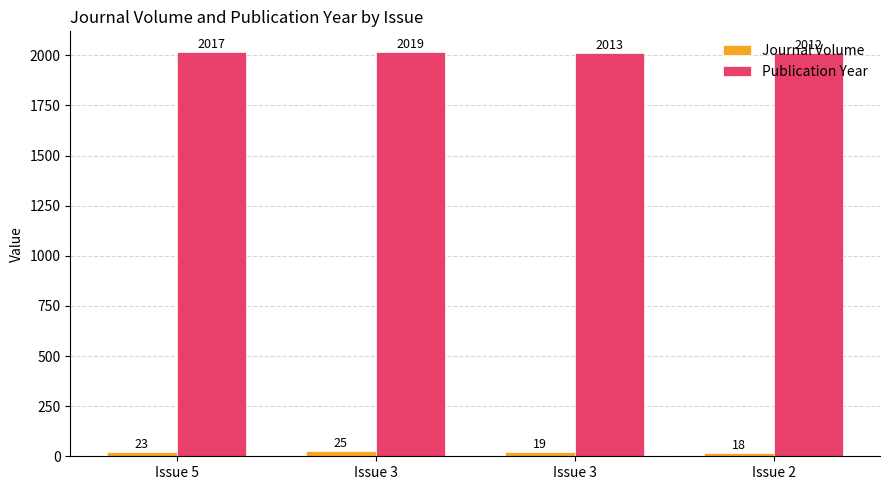

How many series are shown in this chart?

2